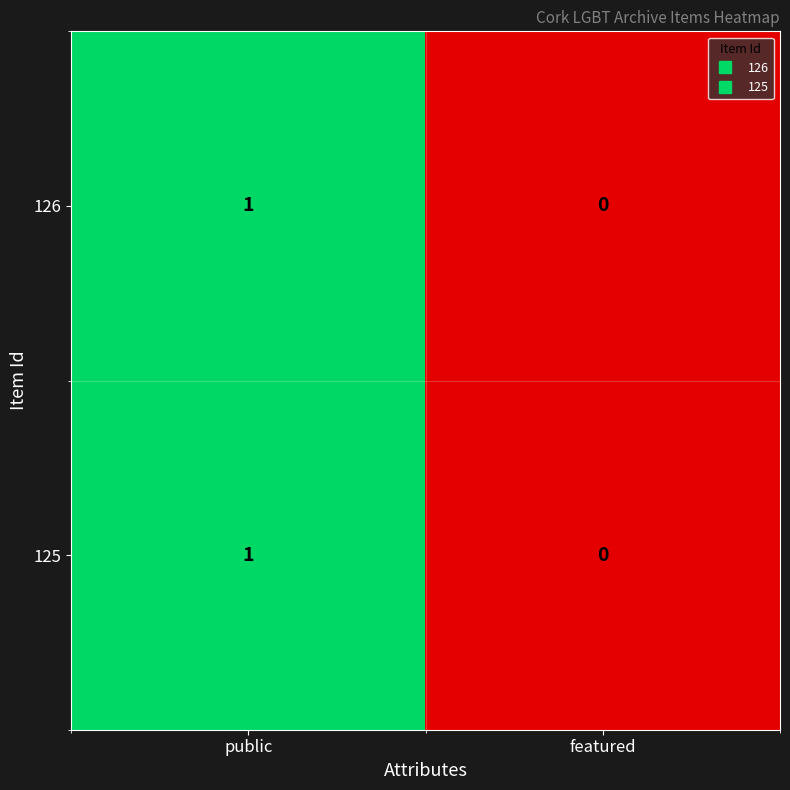

Reading left to right, extract all data points from this chart.

126: 1	0
125: 1	0